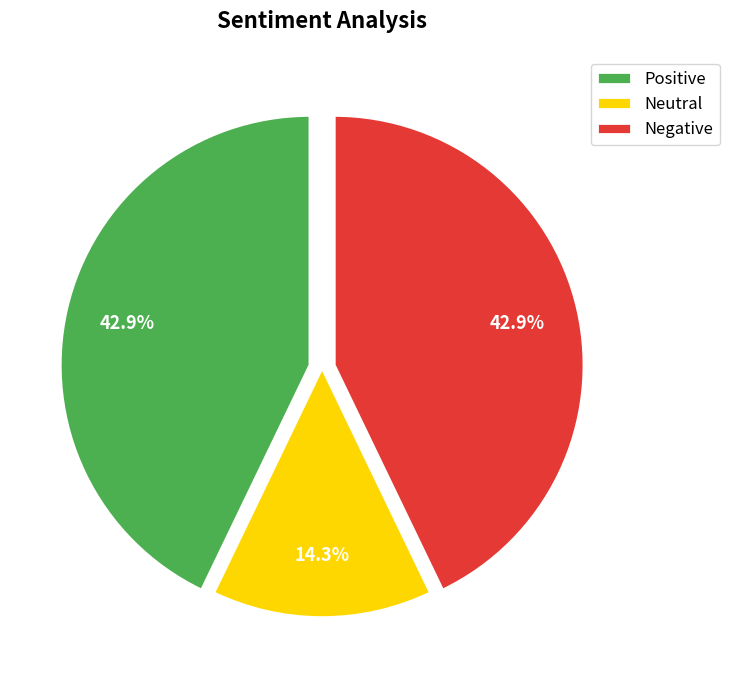

Does Neutral account for over 50% of the chart?

No